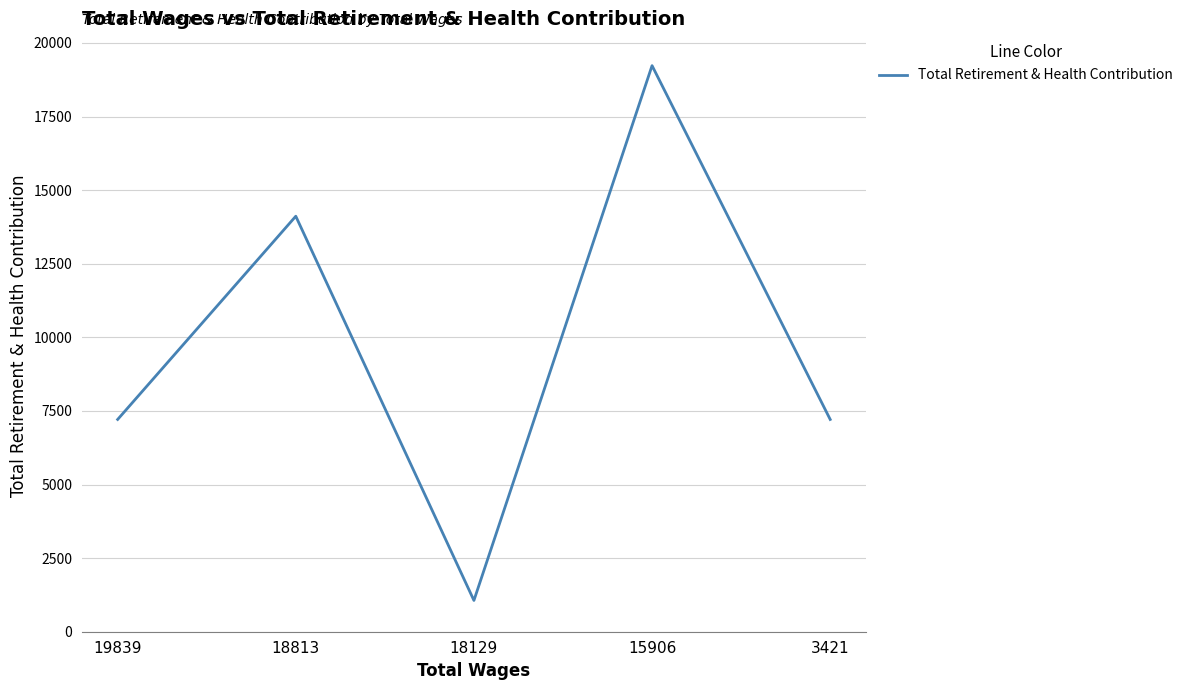

What is the difference between the maximum and minimum values?

18166